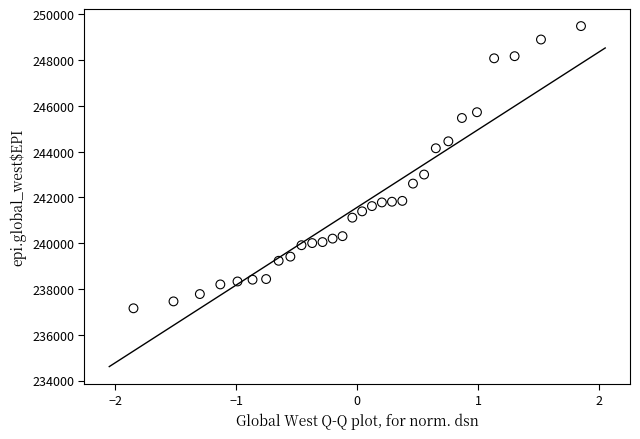

What Y value in the scatter plot is closest to 243323?

243002.5